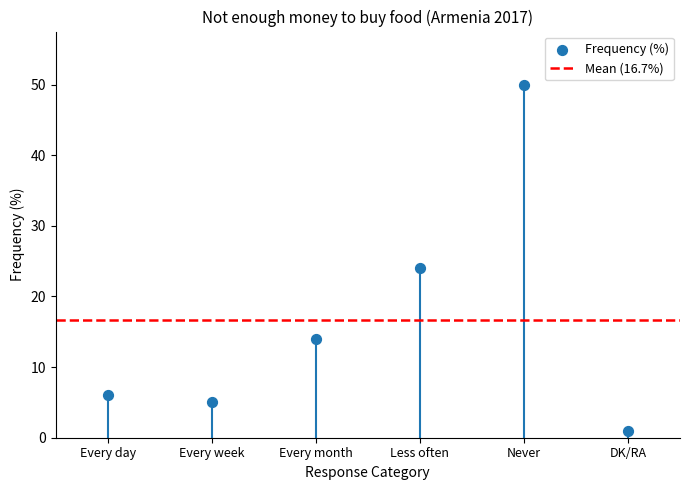

What is the range of Y values (max minus min)?

49